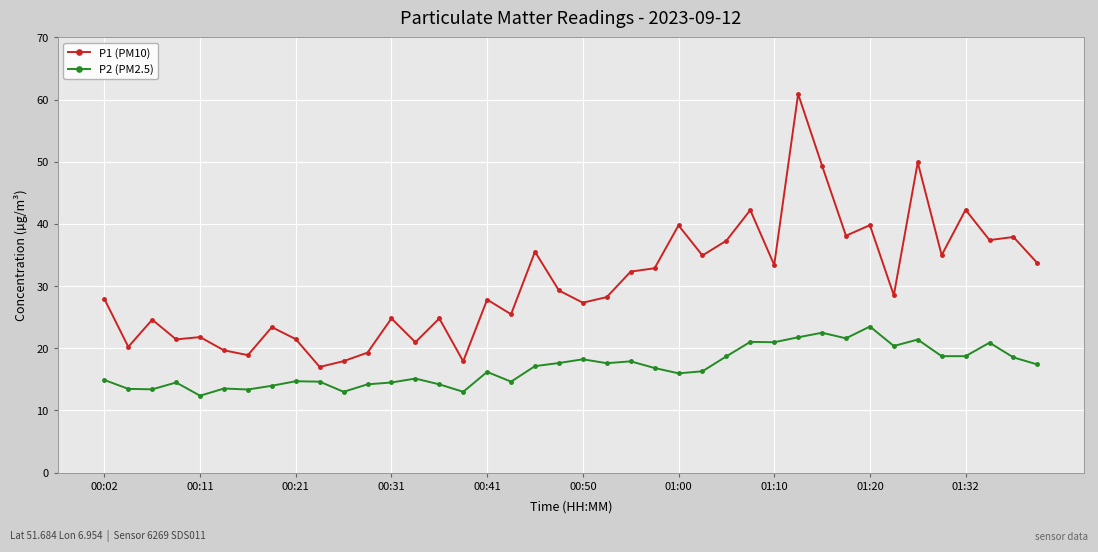

What is the greatest value displayed?

60.9